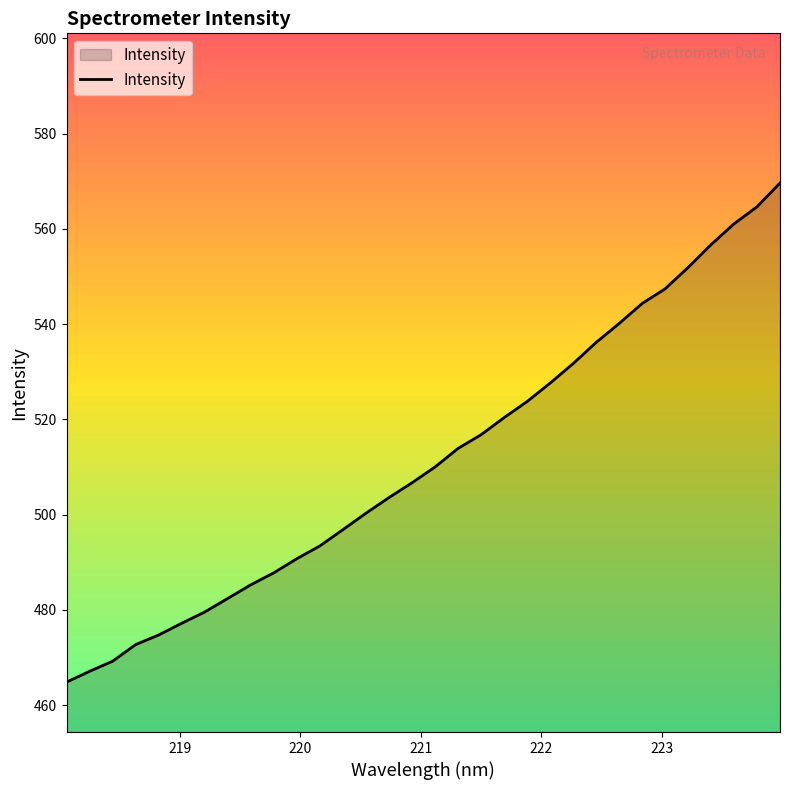

What is the smallest value displayed?

464.9